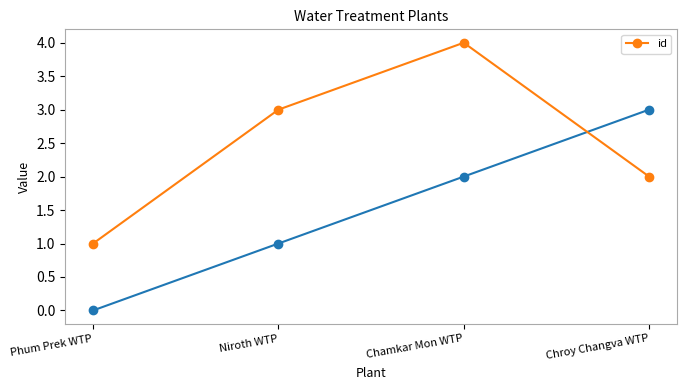

What value does the data have at Niroth WTP?

3